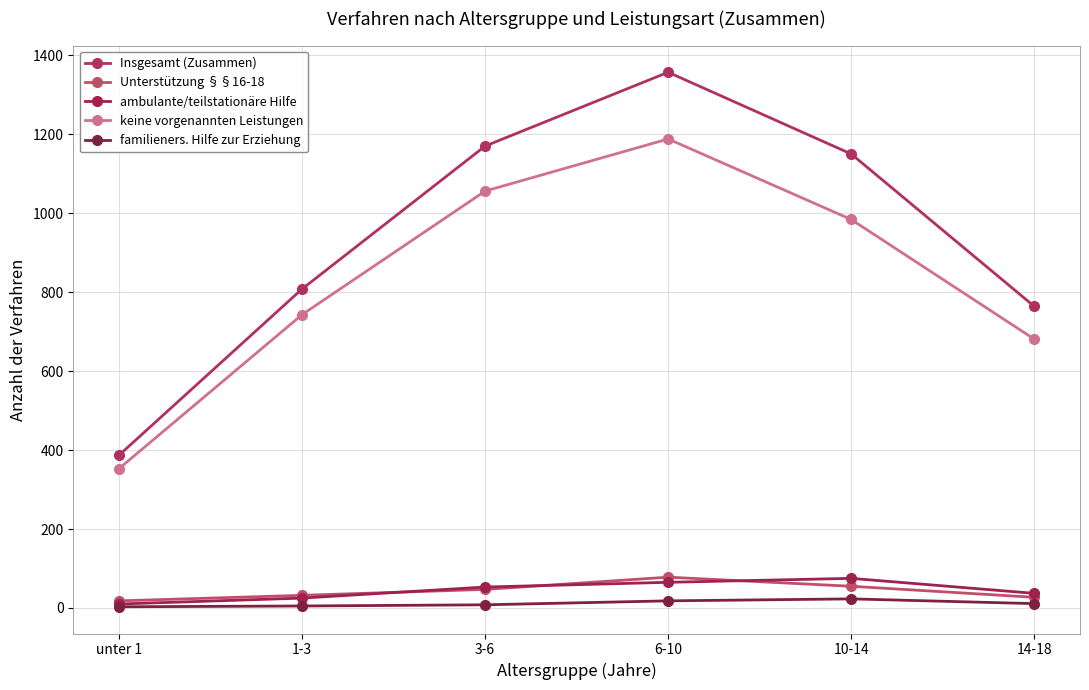

What is the label of the 1st point from the right?

14-18